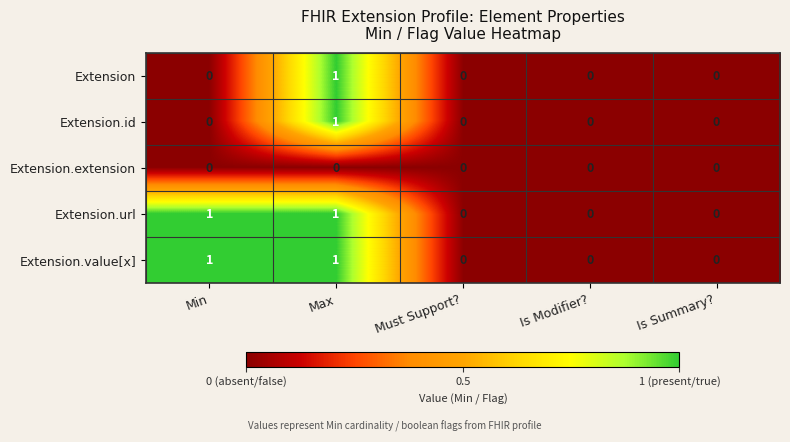

At which category is the sum across all series the highest?

Max